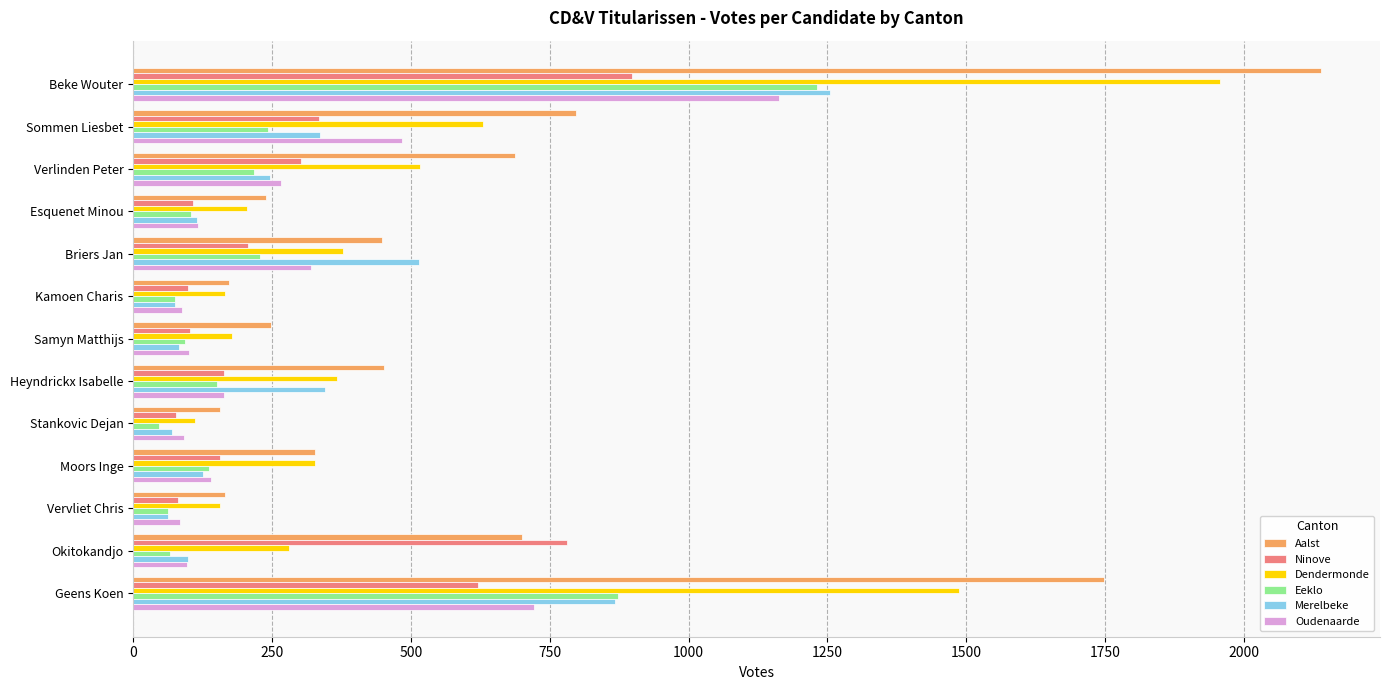

The value of Aalst at Okitokandjo is 1194. True or false?

False